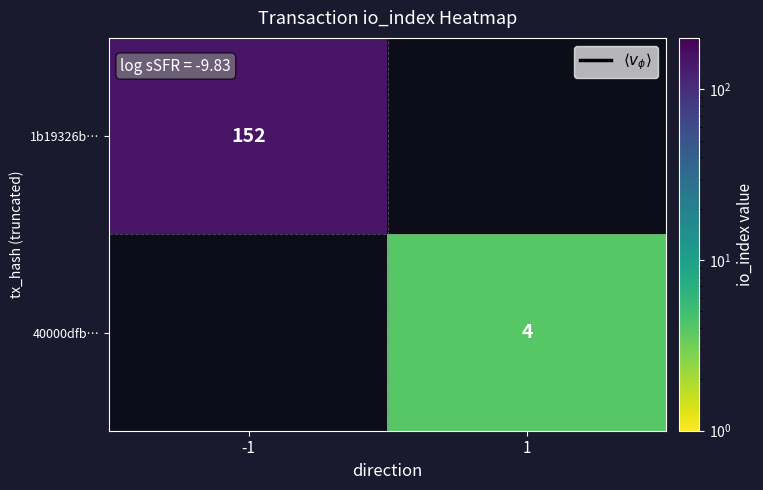

Which has a higher value, 1 or -1?

-1